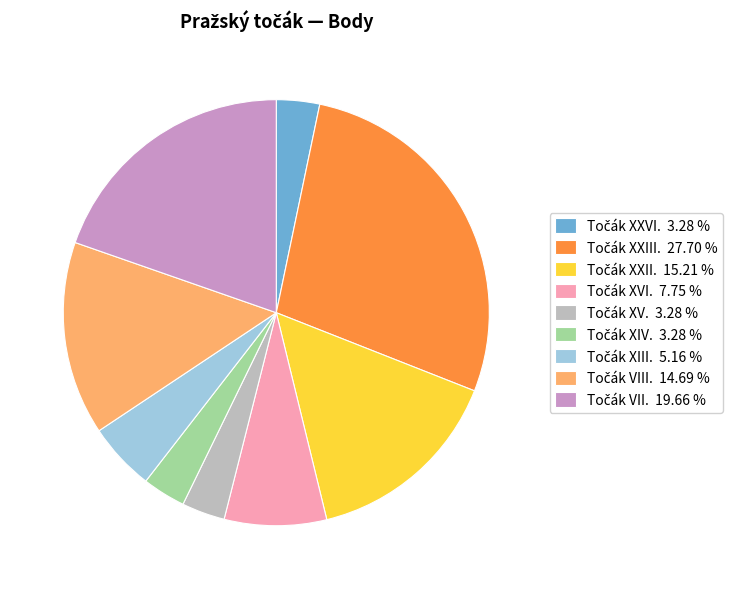

Does any single category account for the majority?

No